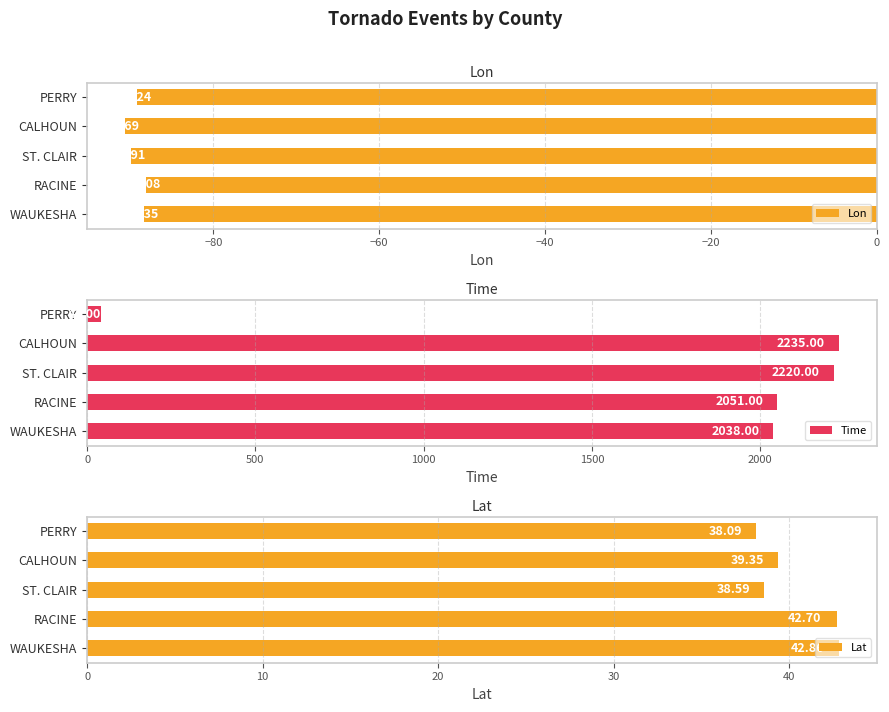

Rank the series by their maximum value, from highest to lowest.

Time, Lat, Lon